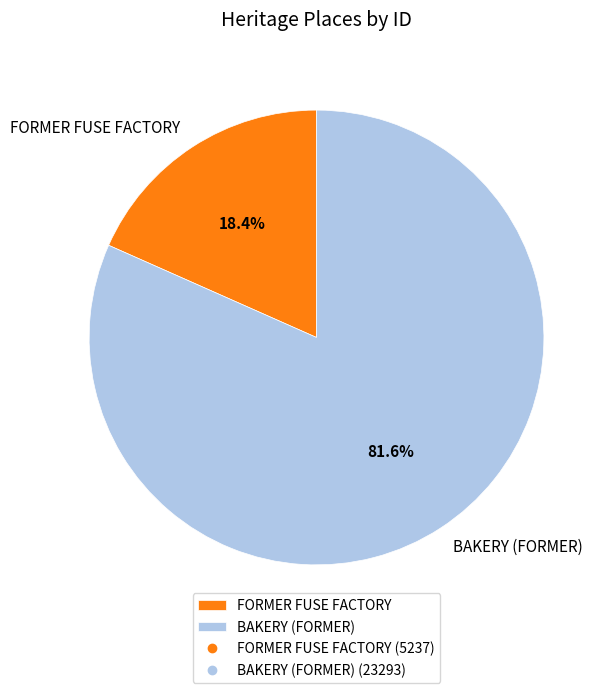

Rank the categories by value from lowest to highest.

FORMER FUSE FACTORY, BAKERY (FORMER)